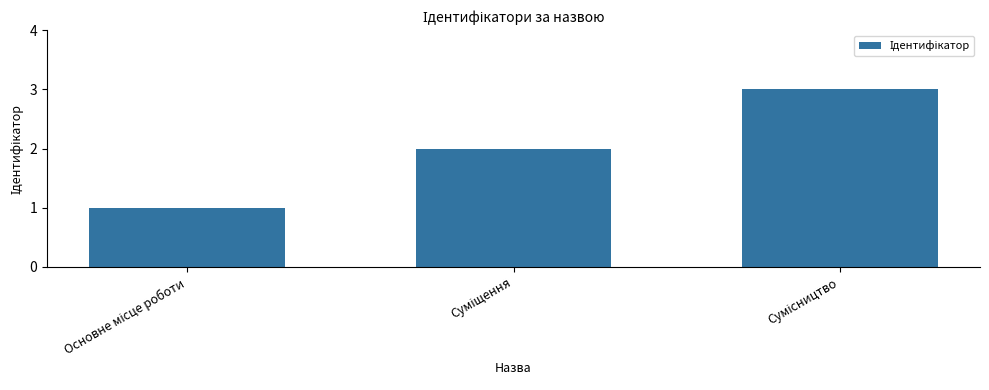

What is the maximum value shown in the chart?

3